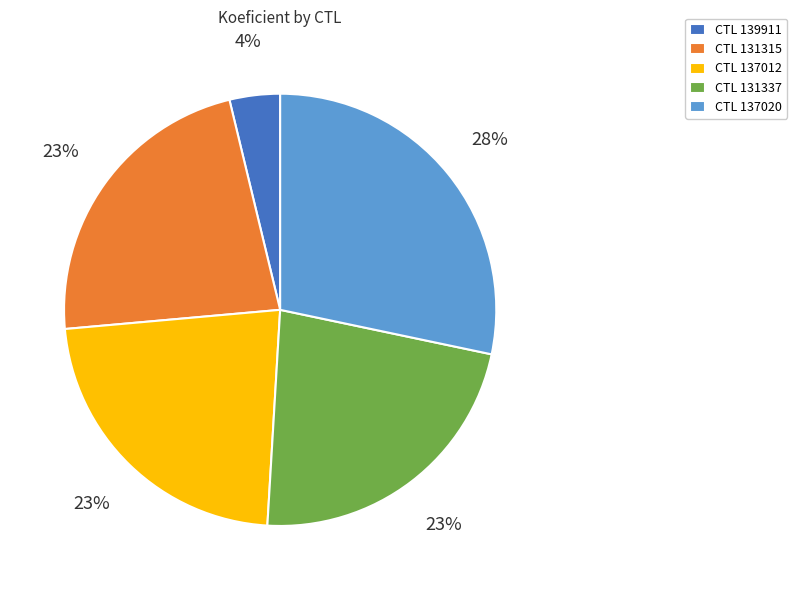

Approximately how many times larger is the value at CTL 131315 compared to CTL 137020?

0.8